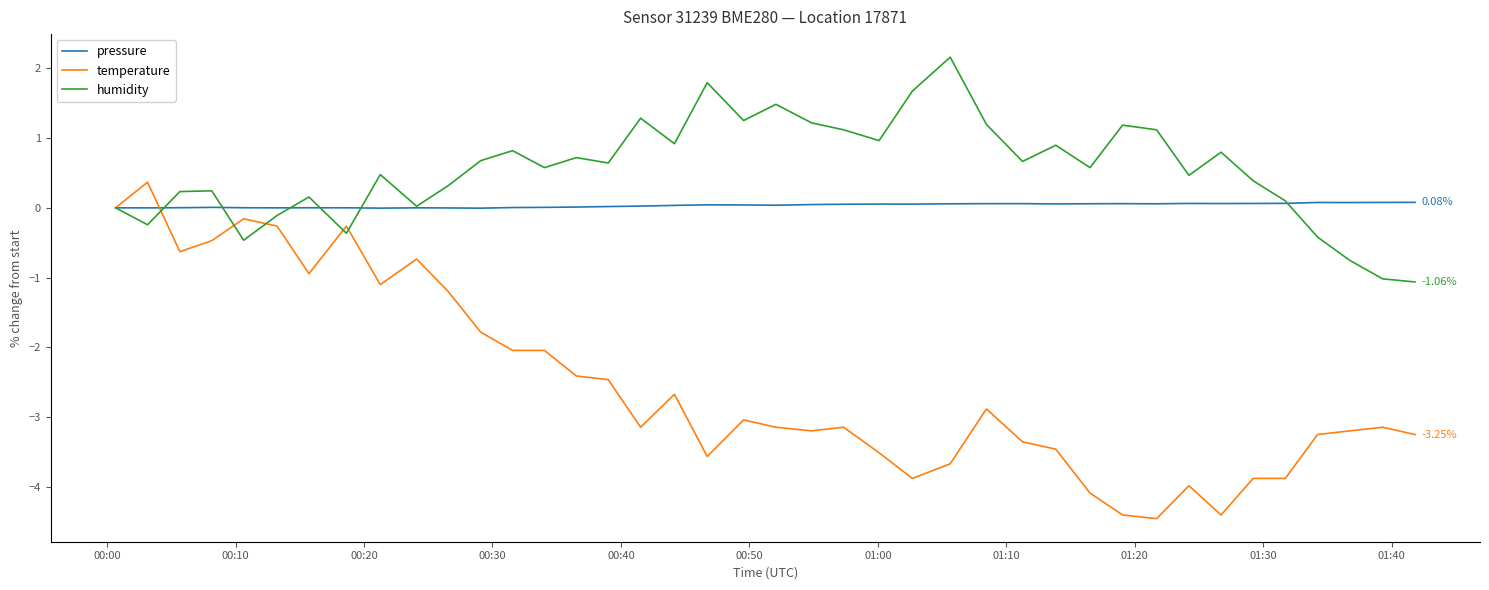

List the series in order of their overall mean, lowest first.

temperature, pressure, humidity